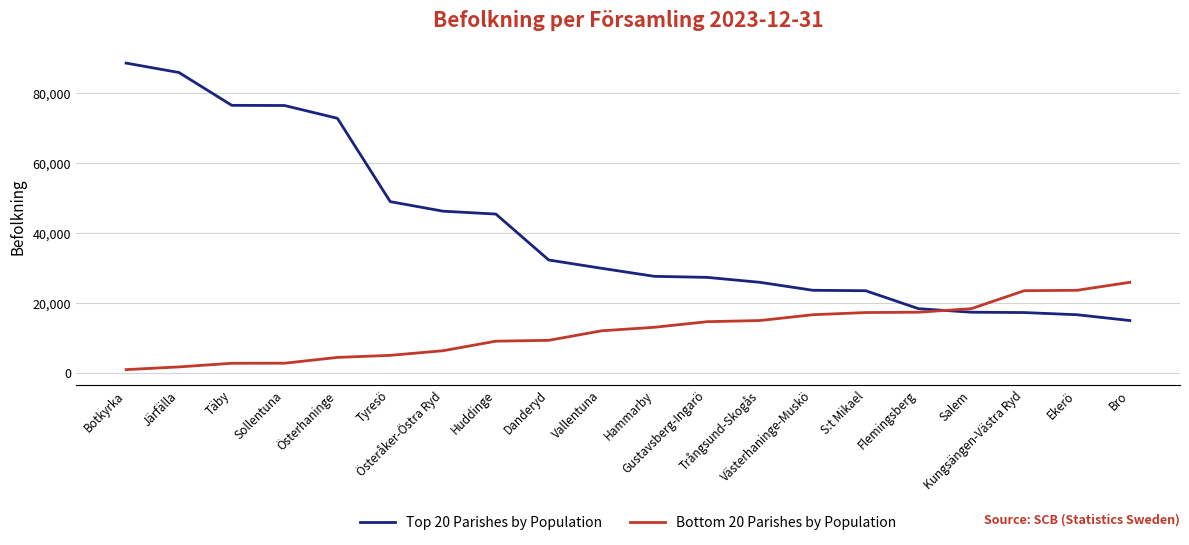

List the series in order of their overall mean, highest first.

Top 20 Parishes by Population, Bottom 20 Parishes by Population